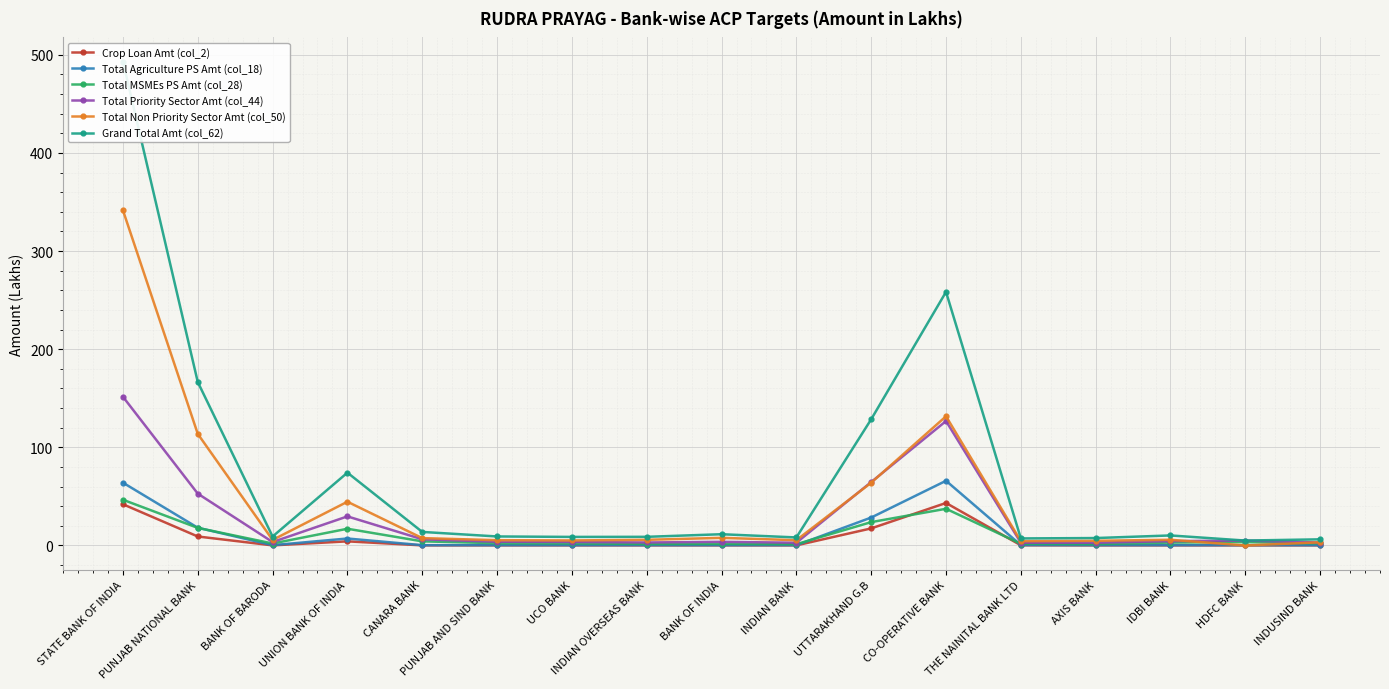

Rank the categories by Total MSMEs PS Amt (col_28) value from lowest to highest.

INDIAN BANK, AXIS BANK, INDIAN OVERSEAS BANK, BANK OF INDIA, THE NAINITAL BANK LTD, BANK OF BARODA, UCO BANK, INDUSIND BANK, PUNJAB AND SIND BANK, IDBI BANK, HDFC BANK, CANARA BANK, UNION BANK OF INDIA, PUNJAB NATIONAL BANK, UTTARAKHAND G.B, CO-OPERATIVE BANK, STATE BANK OF INDIA